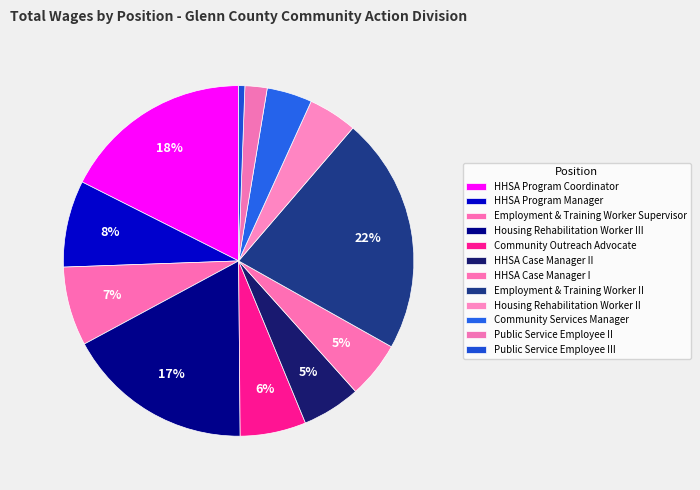

Rank the categories by value from highest to lowest.

Employment & Training Worker II, HHSA Program Coordinator, Housing Rehabilitation Worker III, HHSA Program Manager, Employment & Training Worker Supervisor, Community Outreach Advocate, HHSA Case Manager II, HHSA Case Manager I, Housing Rehabilitation Worker II, Community Services Manager, Public Service Employee II, Public Service Employee III